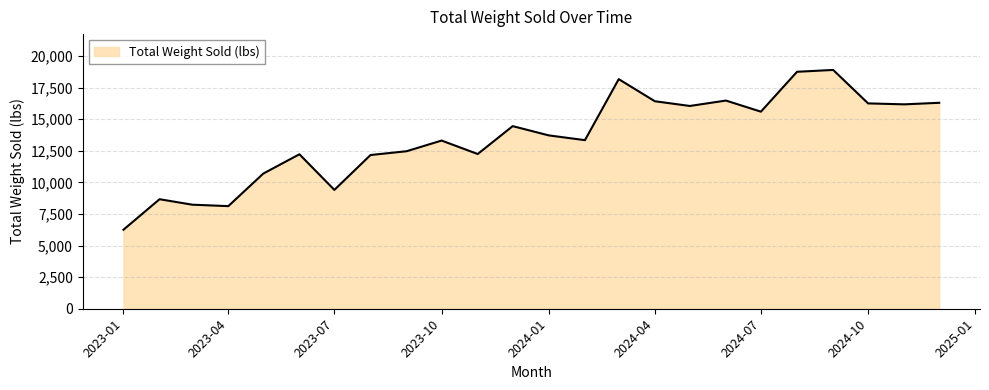

What is the minimum value shown in the chart?

6252.1